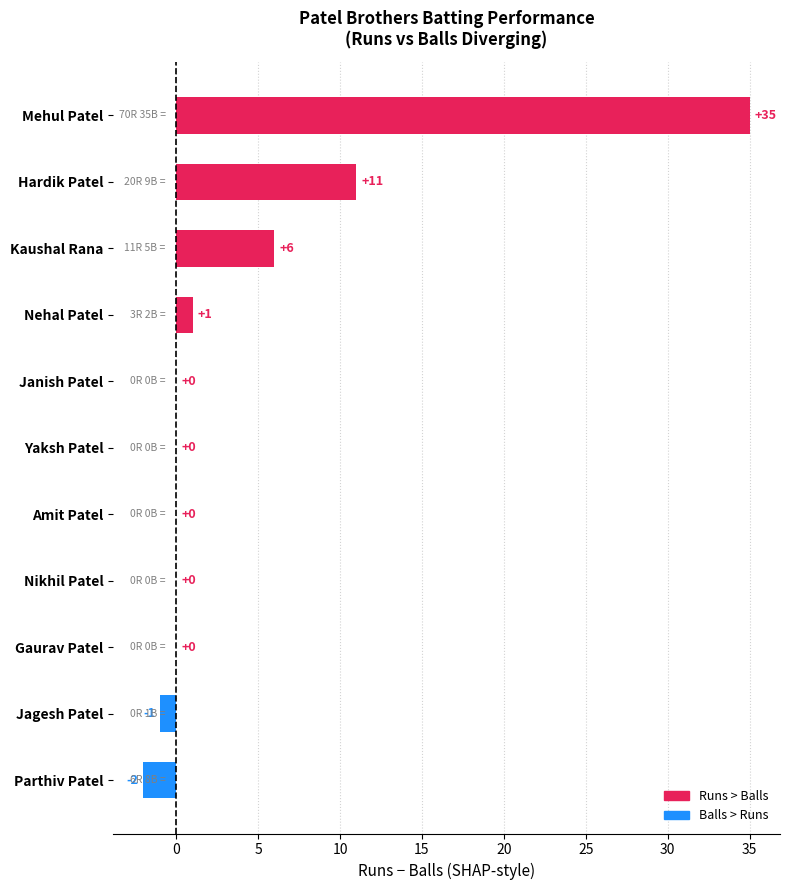

What is the sum of all values?

50